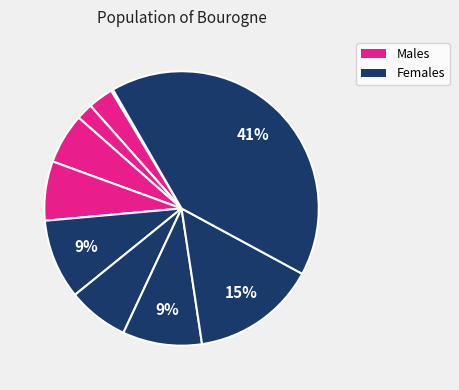

Does any single category account for the majority?

No